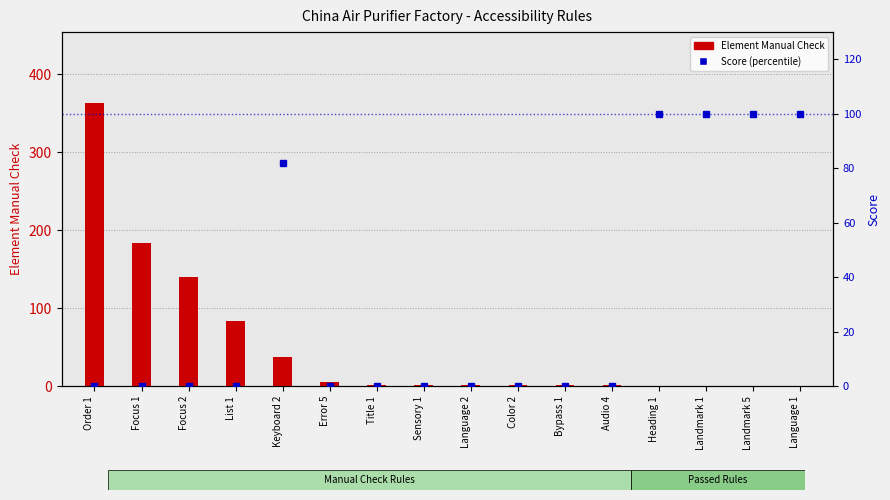

What is the difference between the highest and lowest values at Error 5?

6